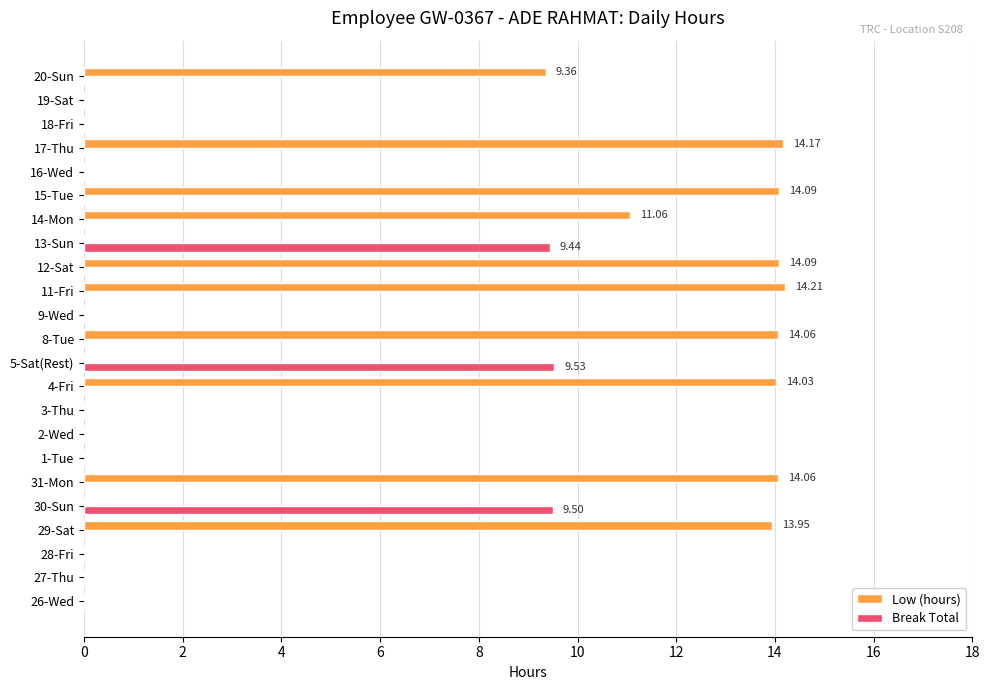

What is the sum of all Break Total values?

28.5